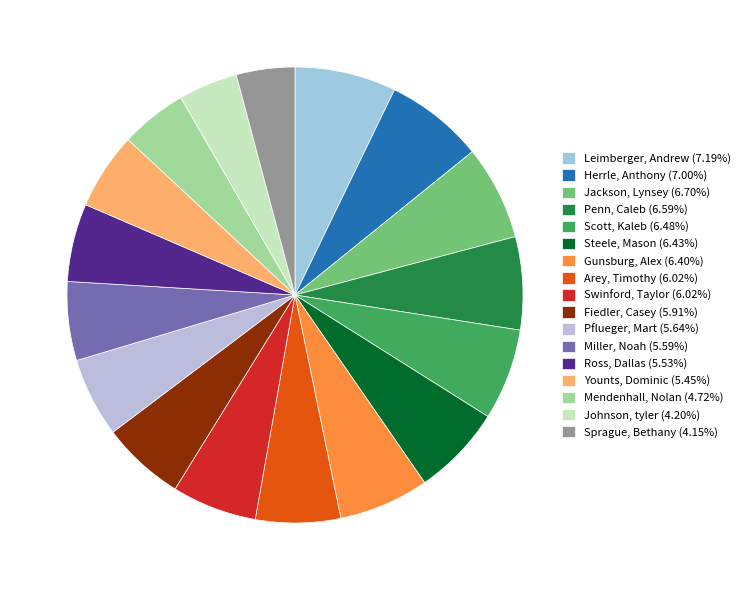

What portion of the pie excludes Herrle, Anthony?

93.0%